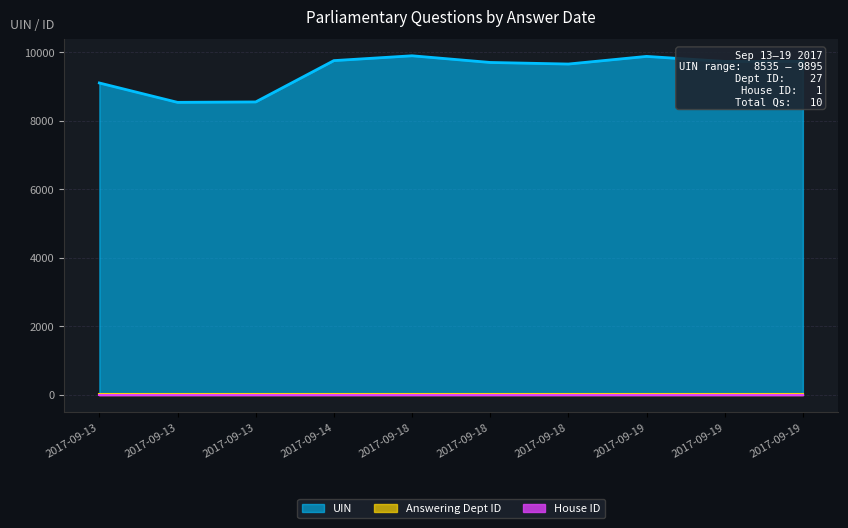

What is the minimum value for Answering Dept ID?

27